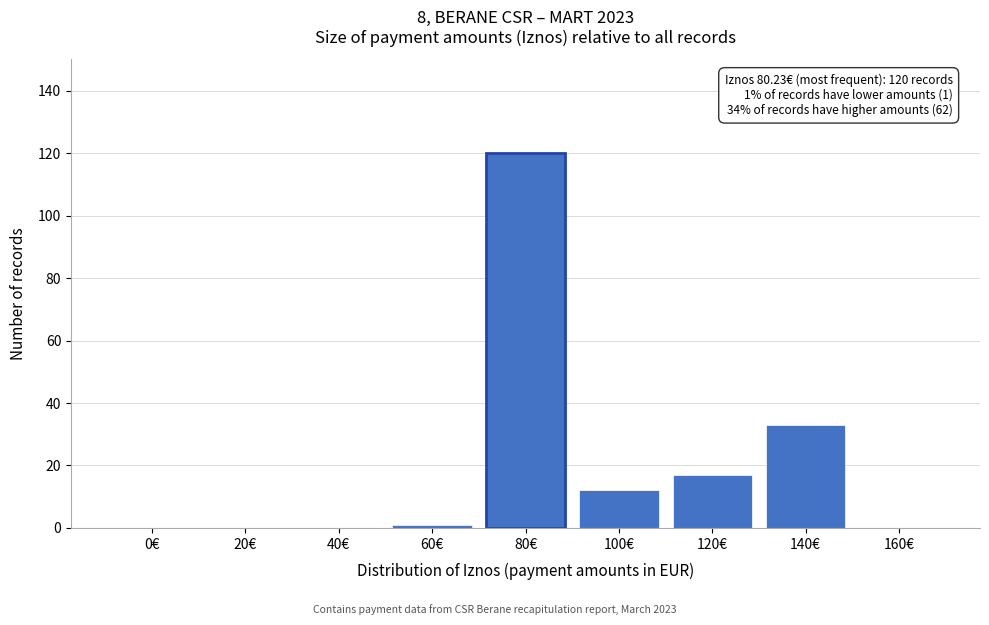

Reading right to left, extract all data points from this chart.

160€=0	140€=33	120€=17	100€=12	80€=120	60€=1	40€=0	20€=0	0€=0